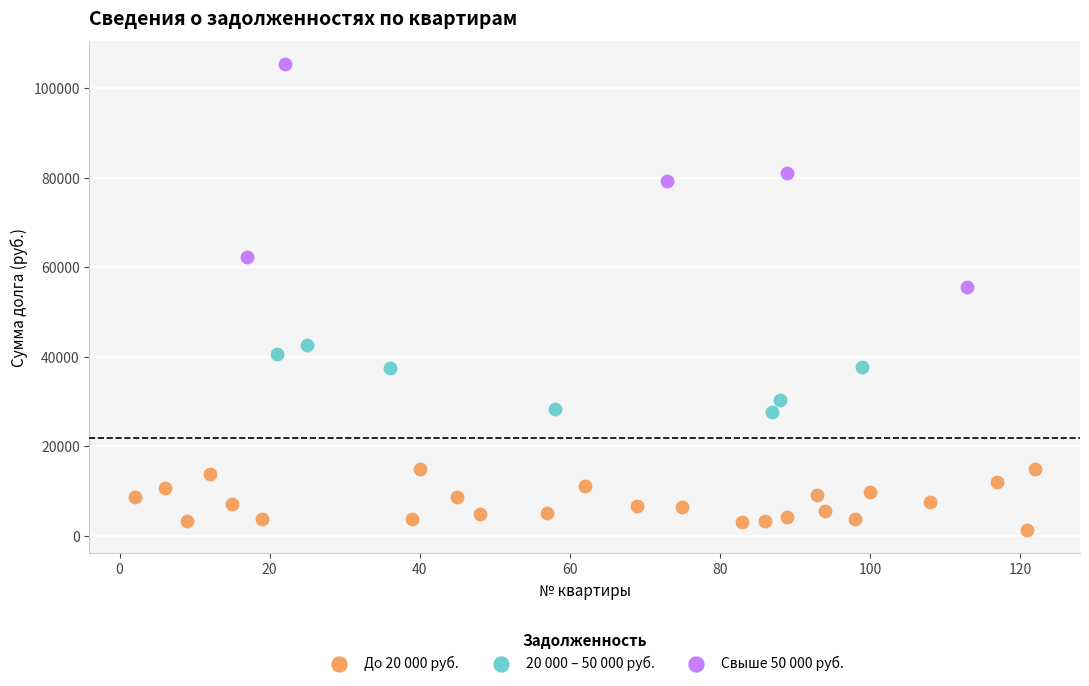

What are all the series names shown in the legend?

До 20 000 руб., 20 000 – 50 000 руб., Свыше 50 000 руб.